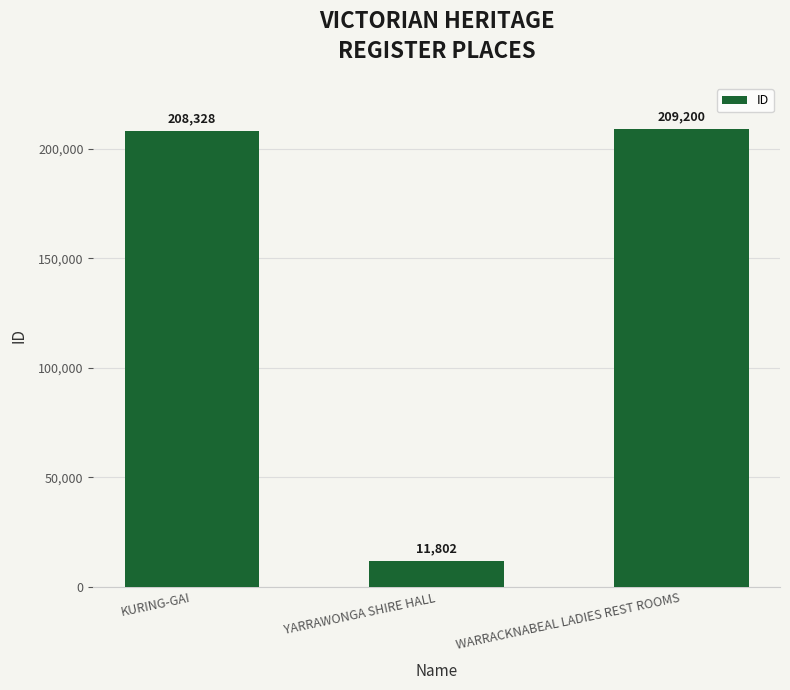

List the labels in order of value, largest first.

WARRACKNABEAL LADIES REST ROOMS, KURING-GAI, YARRAWONGA SHIRE HALL